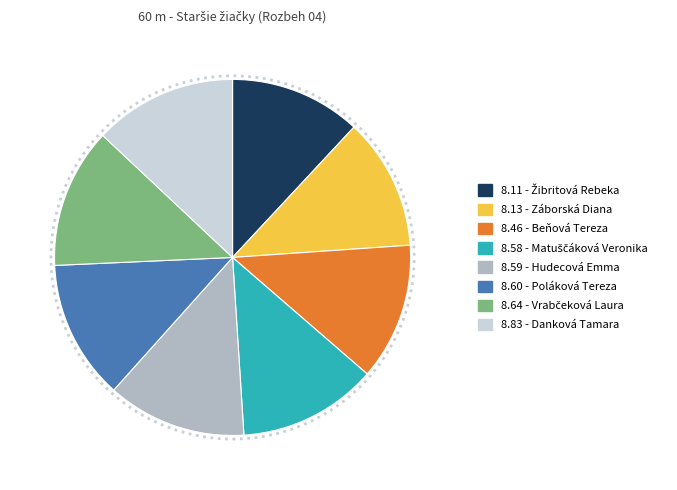

Do 8.13 - Záborská Diana and 8.46 - Beňová Tereza together represent more than half of the pie?

No